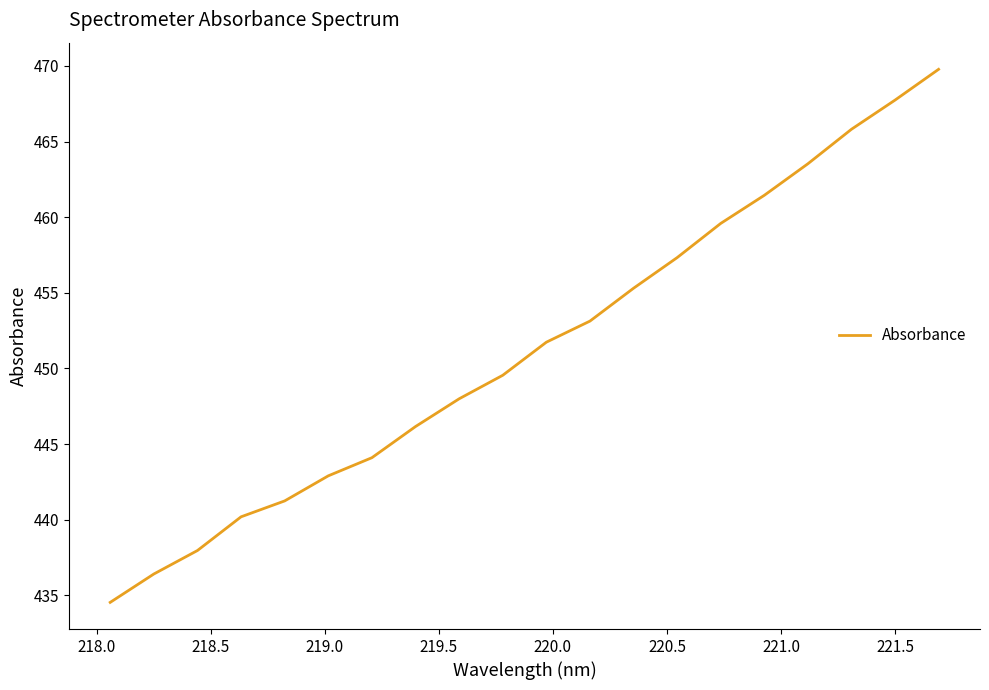

What is the maximum value shown in the chart?

469.8